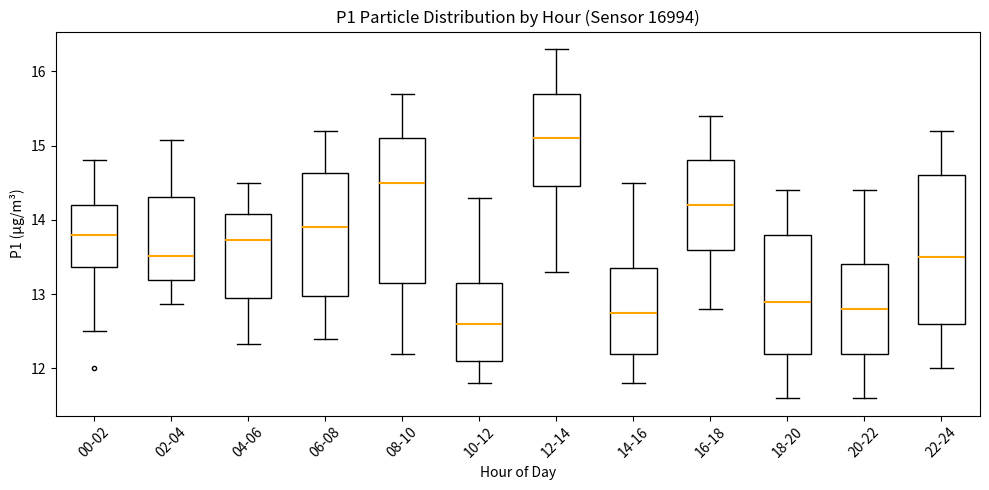

Where does the median line of the box for 06-08 sit on the y-axis? The values are not printed on the chart, so give them approximately, as read against the axis.

13.9